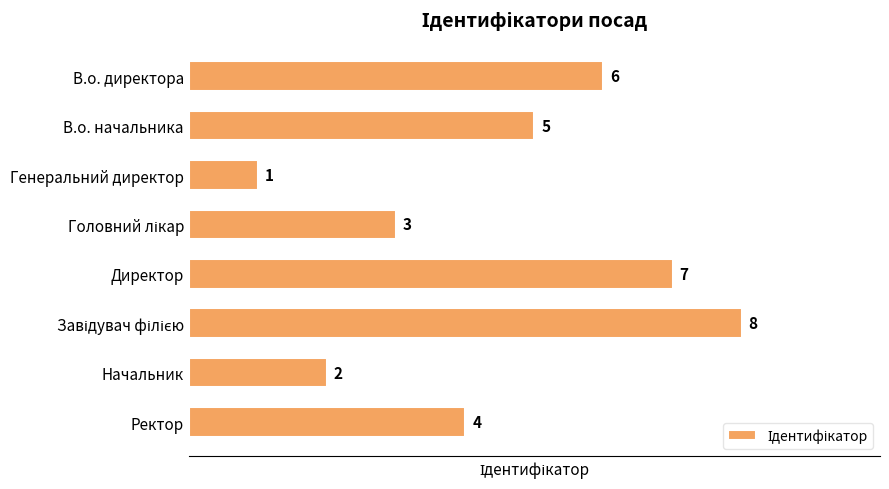

What is the difference between the maximum and minimum values?

7